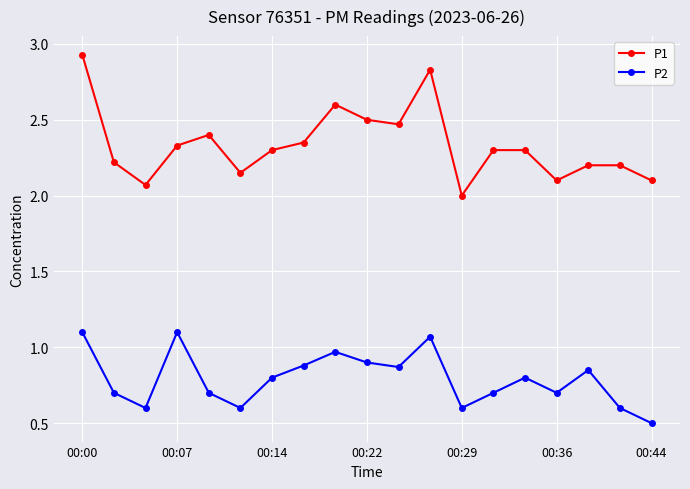

Which series has the largest range (max minus min)?

P1